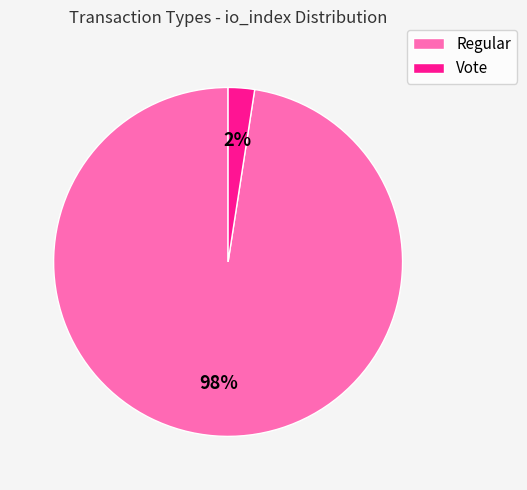

Combined, do Regular and Vote account for over 50%?

Yes